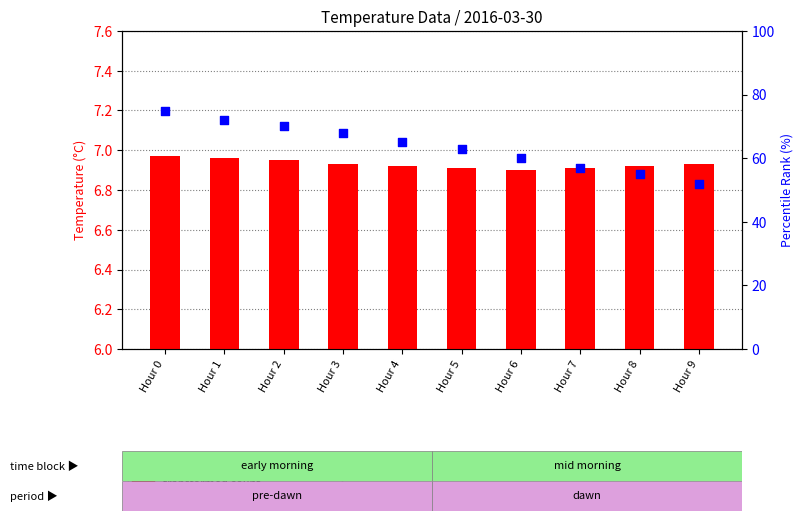

At which category is the sum across all series the highest?

Hour 0